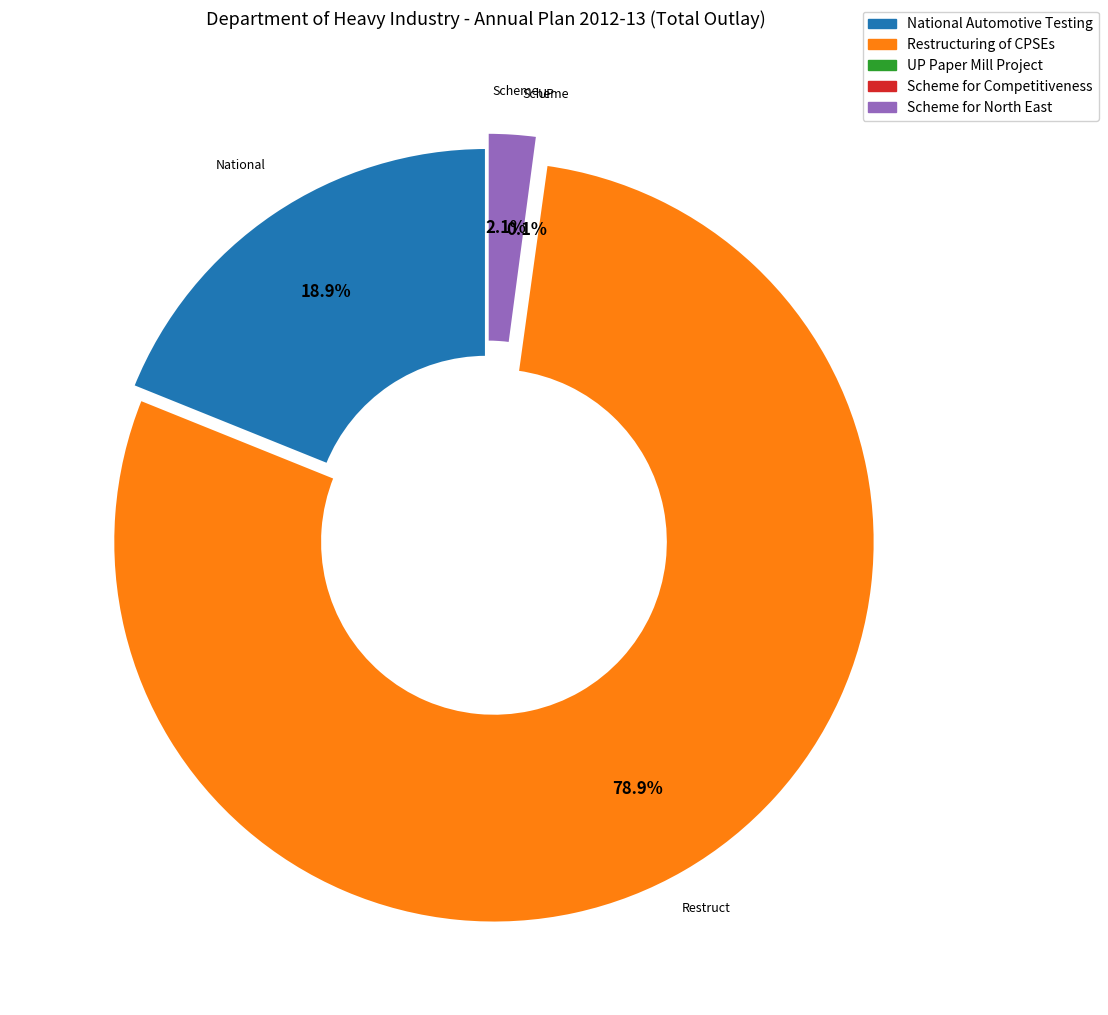

Is there any slice that represents more than half of the pie?

Yes